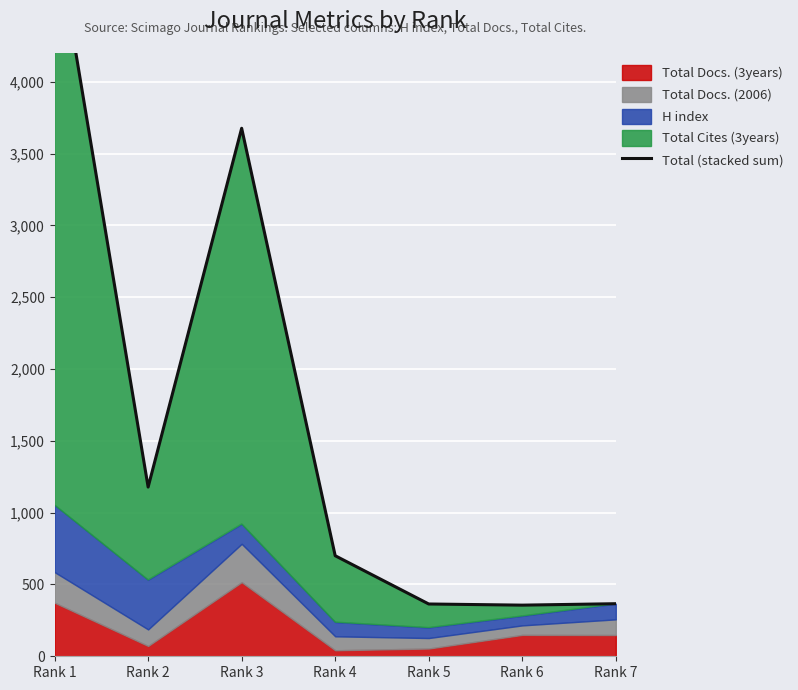

Read the value at Rank 2.

1178